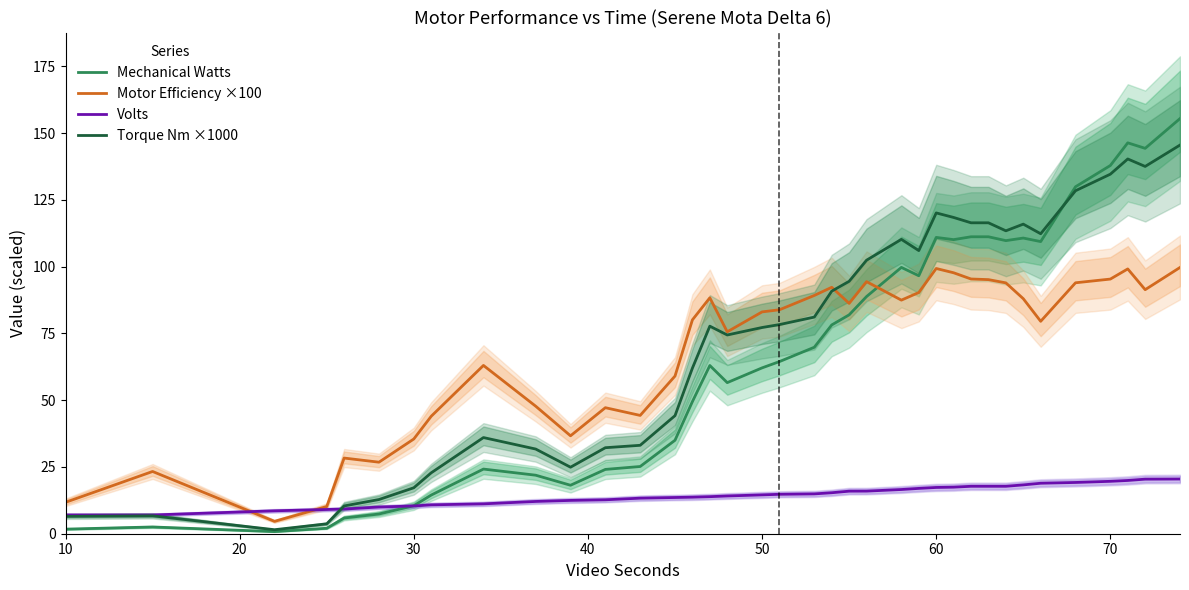

What is the lowest value of the Volts series?

7.0